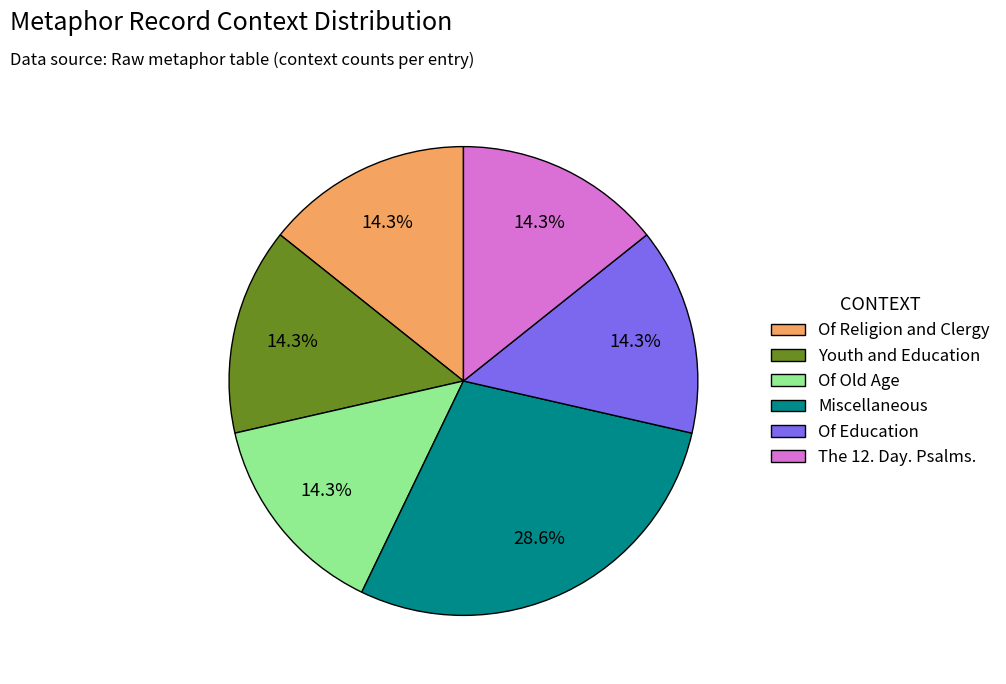

Does Youth and Education account for over 50% of the chart?

No